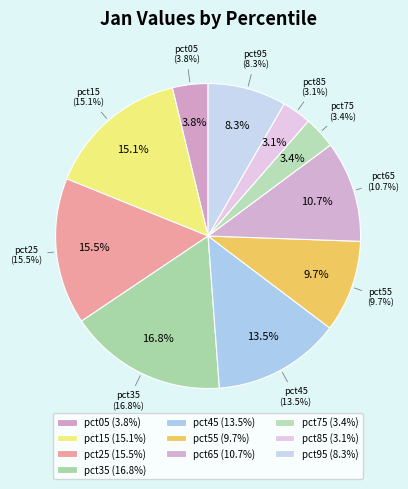

What percentage is the pct55 slice, to the nearest percent?

10%